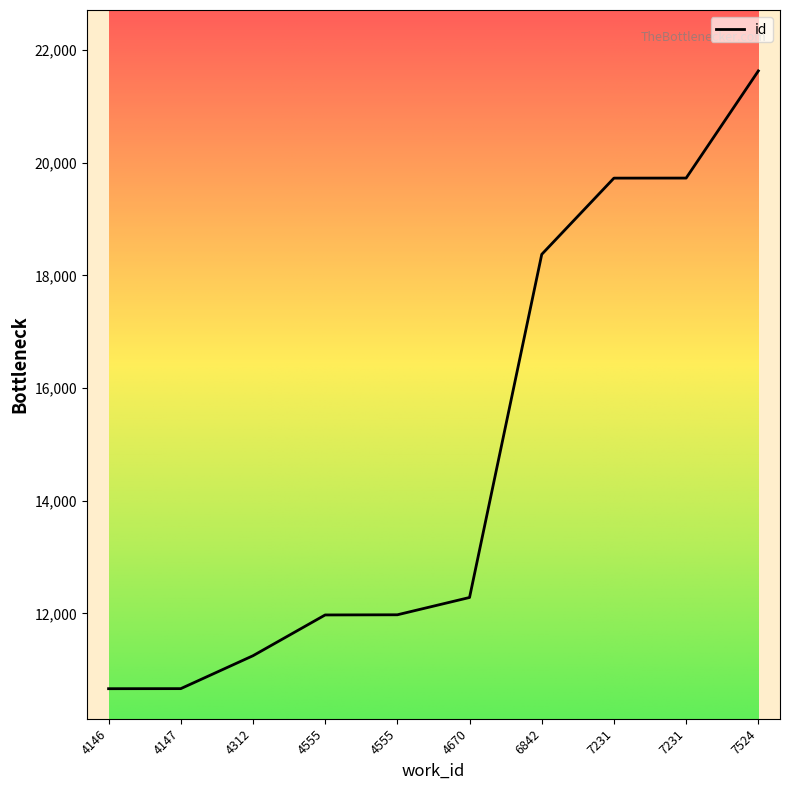

Count the number of data series in this chart.

1